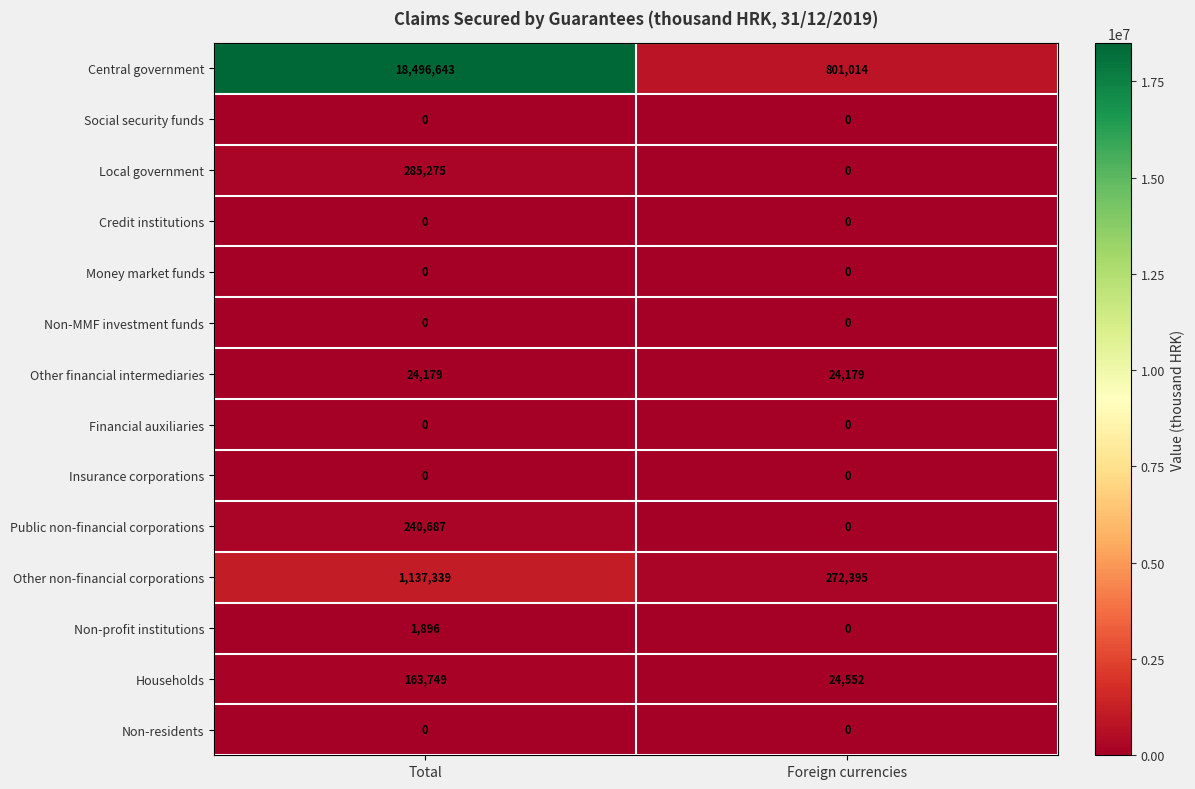

Between Total and Foreign currencies, which series saw the biggest shift?

Central government